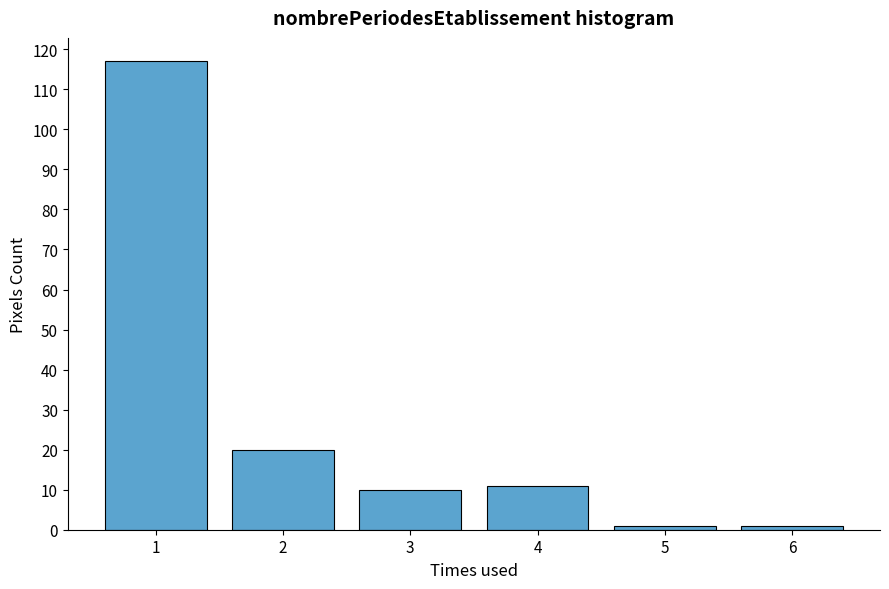

Reading left to right, list all the values displayed in this chart.

1=117	2=20	3=10	4=11	5=1	6=1